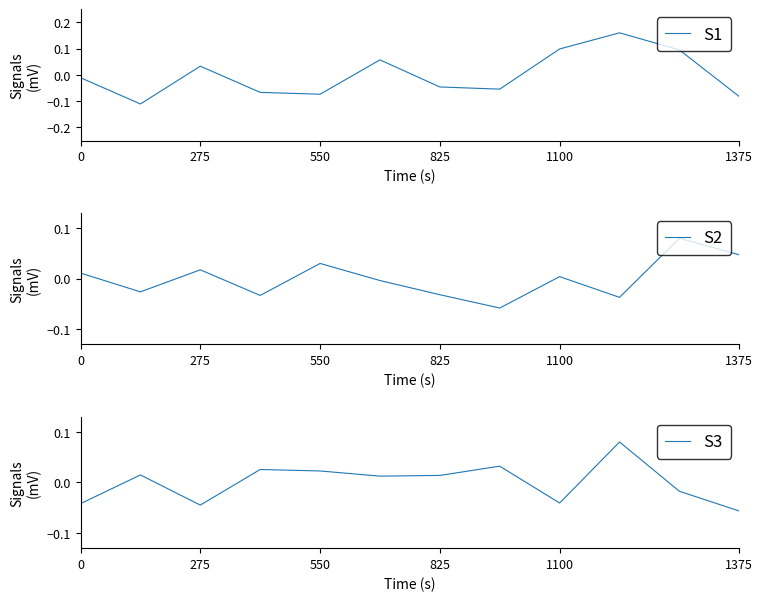

Which series has the widest spread of values?

S1